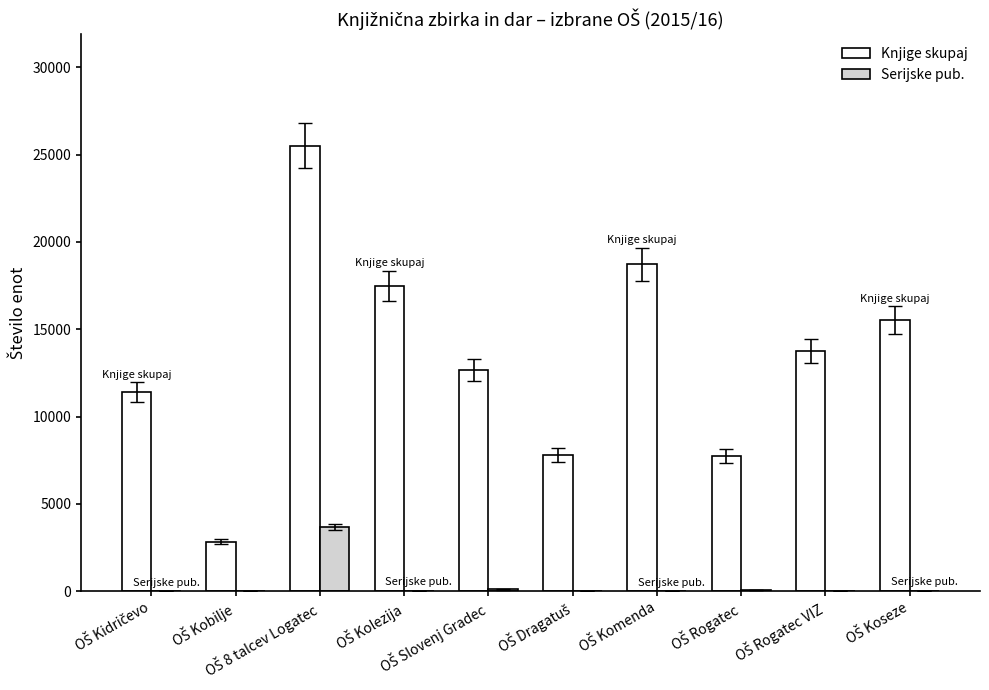

Which series has the largest total across all categories?

Knjige skupaj